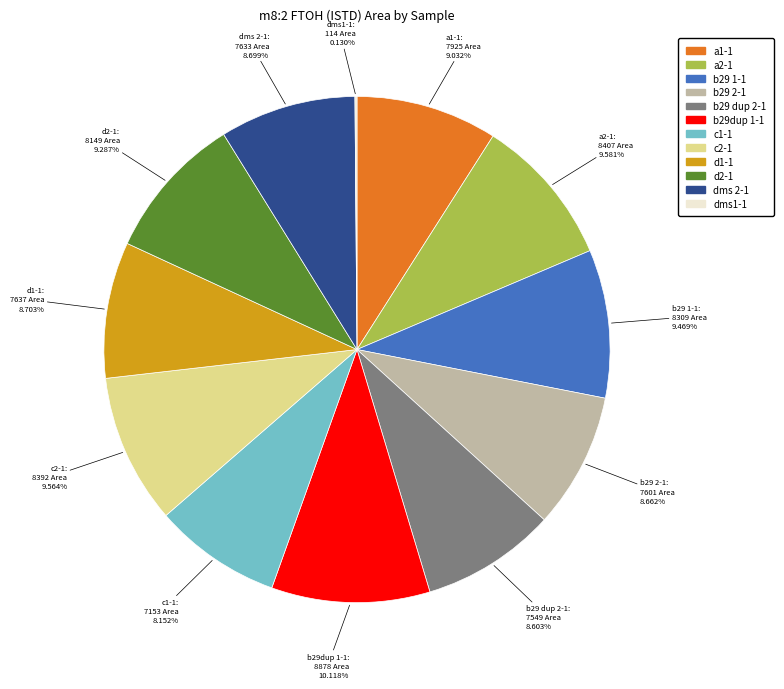

True or false: c2-1 accounts for 10% of the total.

True